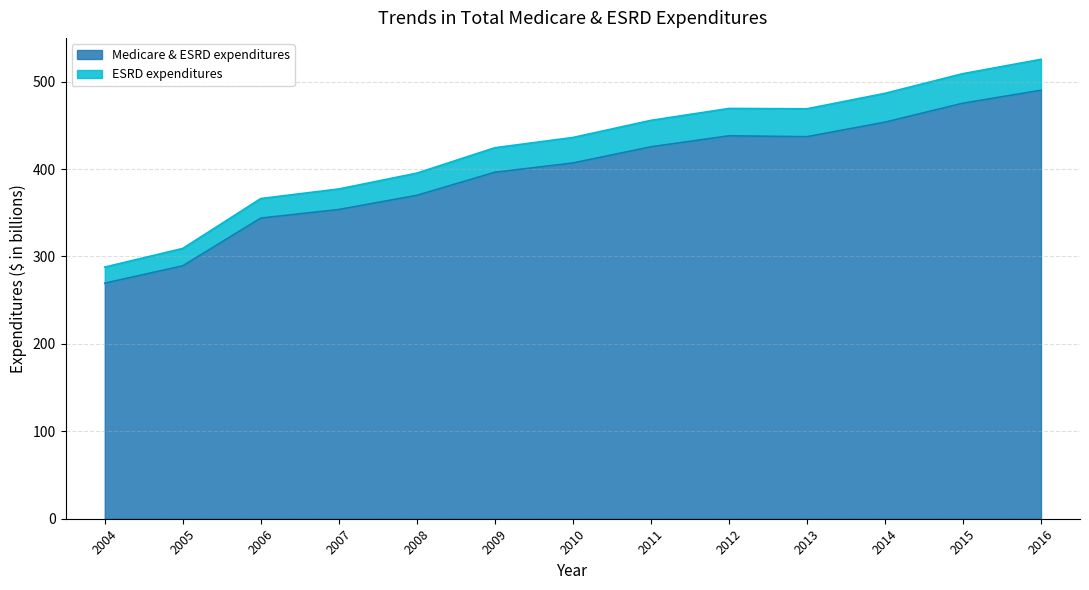

Reading left to right, what are all the values shown in this chart?

Medicare & ESRD expenditures: 269.4	289.3	343.9	353.7	369.9	396.3	406.9	425.4	438.0	437.0	453.6	475.3	490.1
ESRD expenditures: 287.8	309.2	366.2	377.2	395.3	424.4	436.1	455.7	469.3	468.9	486.6	509.1	525.5